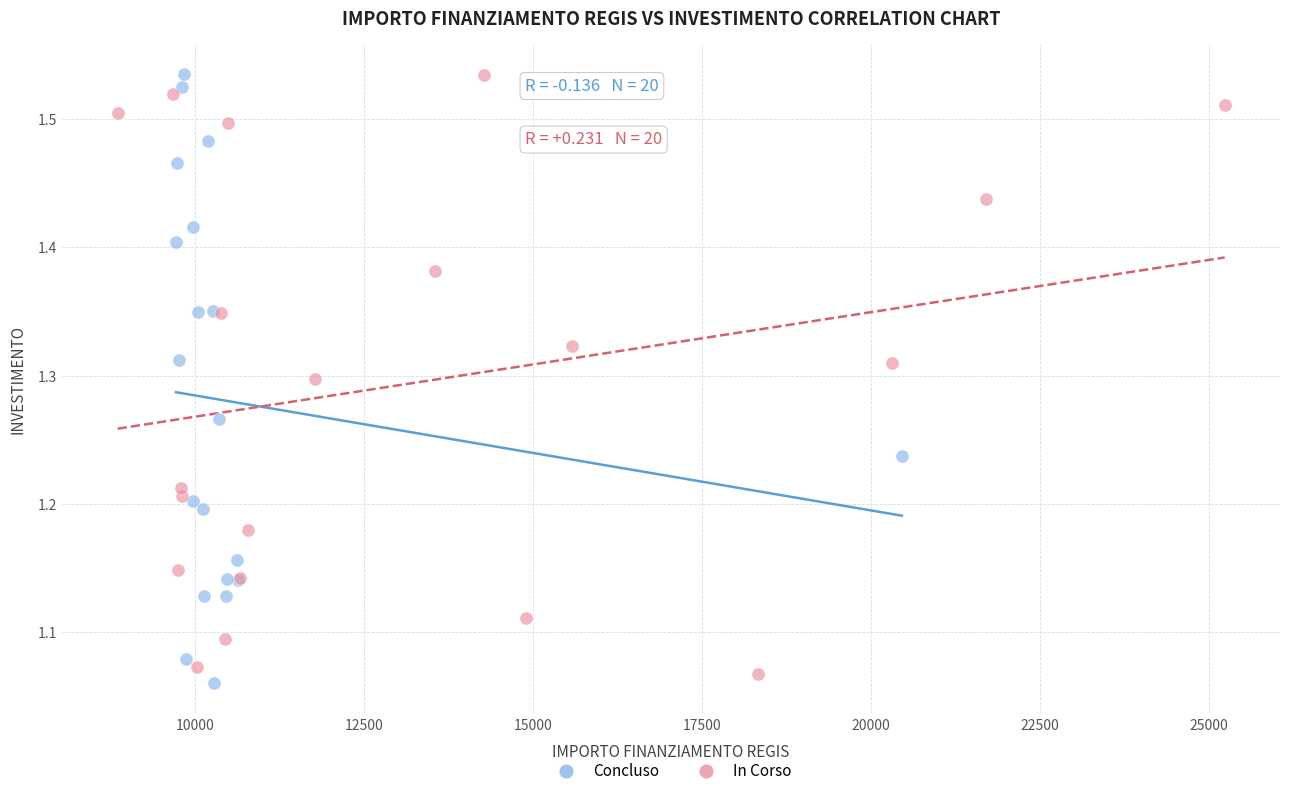

Which series contains the lowest Y value?

Concluso